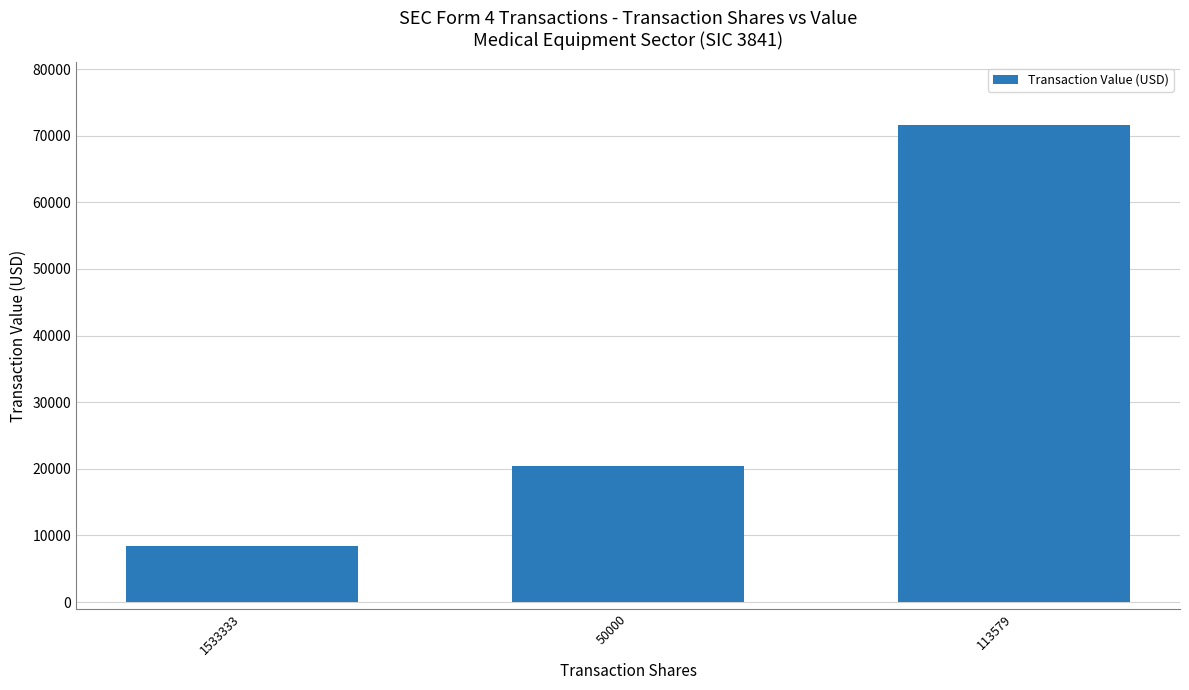

What is the approximate value at 1533333, to the nearest 10?

8470